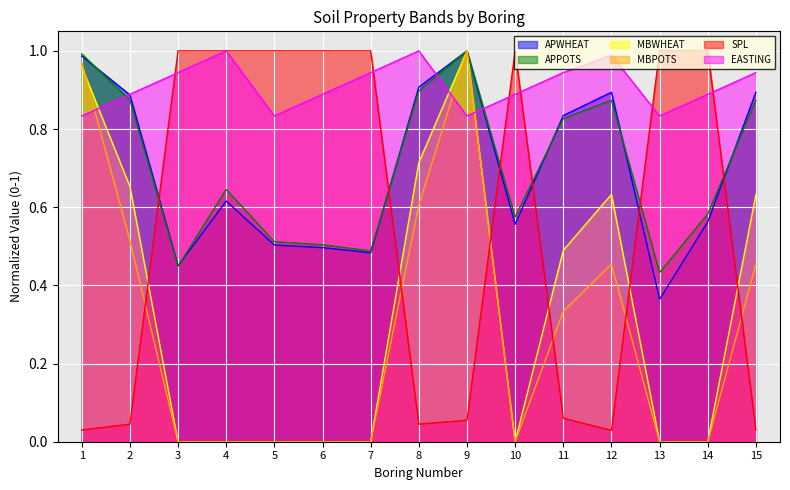

Which series changed the most between 2 and 10?

SPL